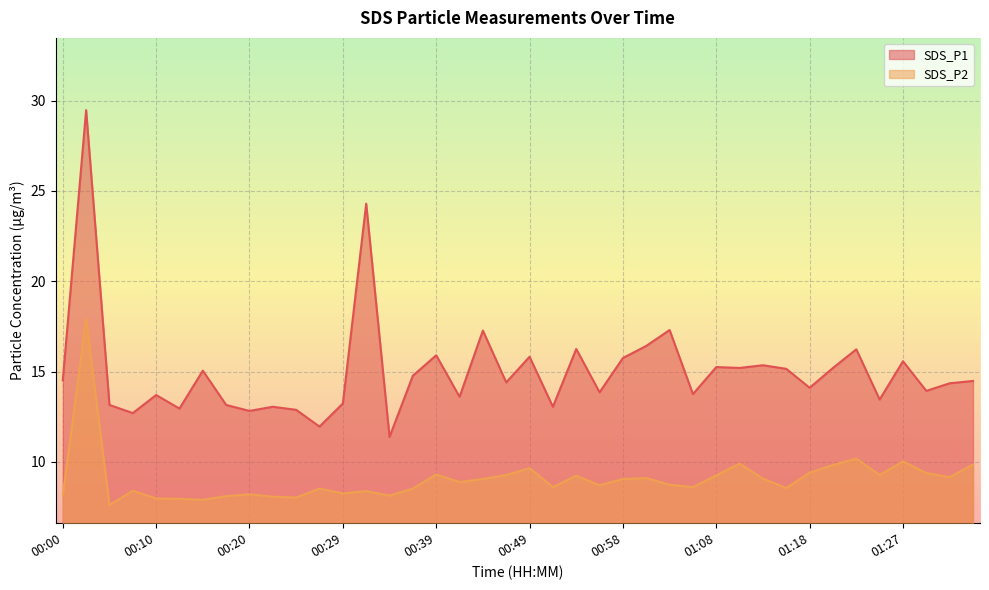

How many lines are shown in the chart?

2